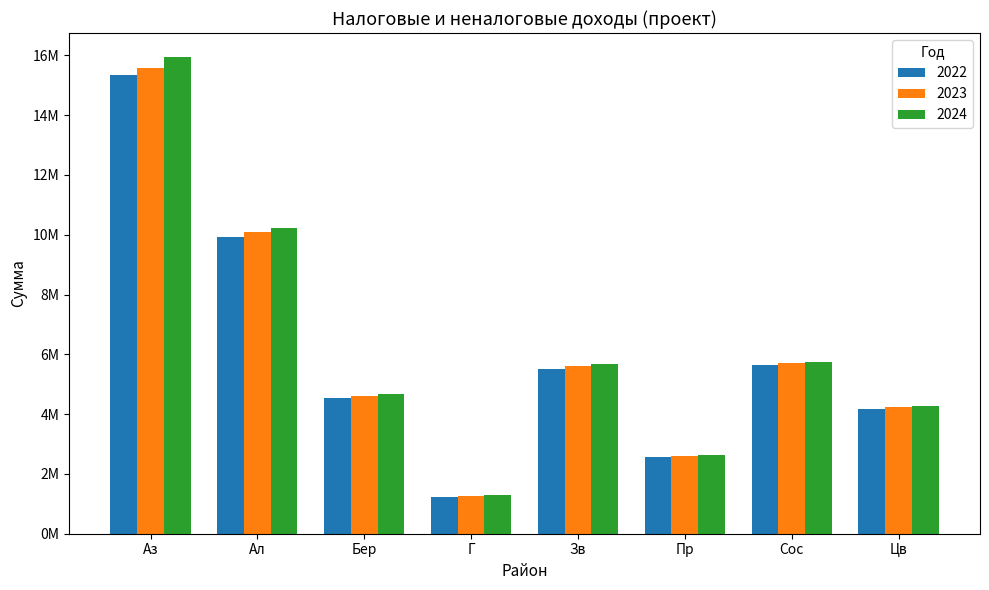

Reading left to right, extract all data points from this chart.

2022: Аз=15331924.6	Ал=9928117.0	Бер=4522760.0	Г=1240550.0	Зв=5521457.2	Пр=2572050.0	Сос=5646650.0	Цв=4162249.0
2023: Аз=15587714.6	Ал=10083537.0	Бер=4608140.0	Г=1257660.0	Зв=5620907.2	Пр=2598238.5	Сос=5716180.0	Цв=4239969.0
2024: Аз=15948764.6	Ал=10208767.0	Бер=4661150.0	Г=1278440.0	Зв=5687057.2	Пр=2636313.4	Сос=5739350.0	Цв=4270759.0